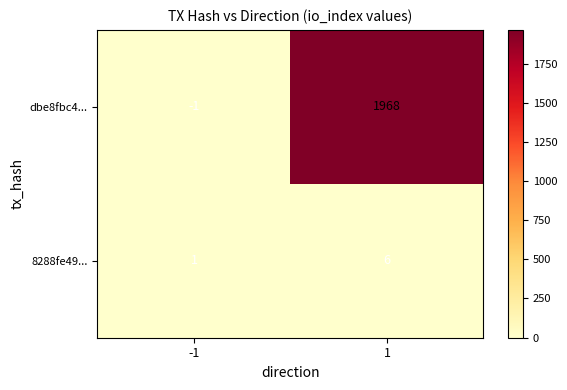

What is the sum of all 8288fe49... values?

7